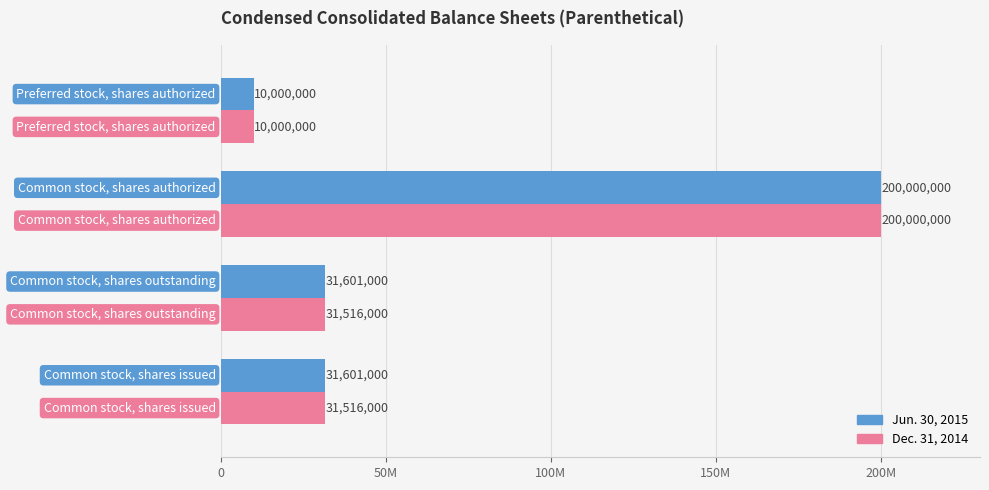

What are all the series names shown in the legend?

Jun. 30, 2015, Dec. 31, 2014